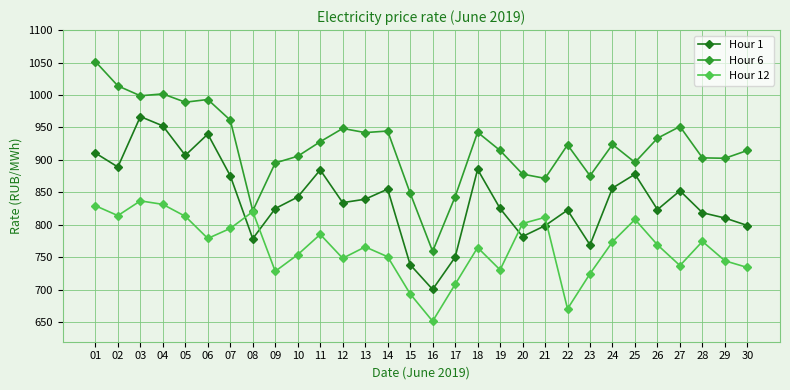

At which label is Hour 1 closest to 833?

12